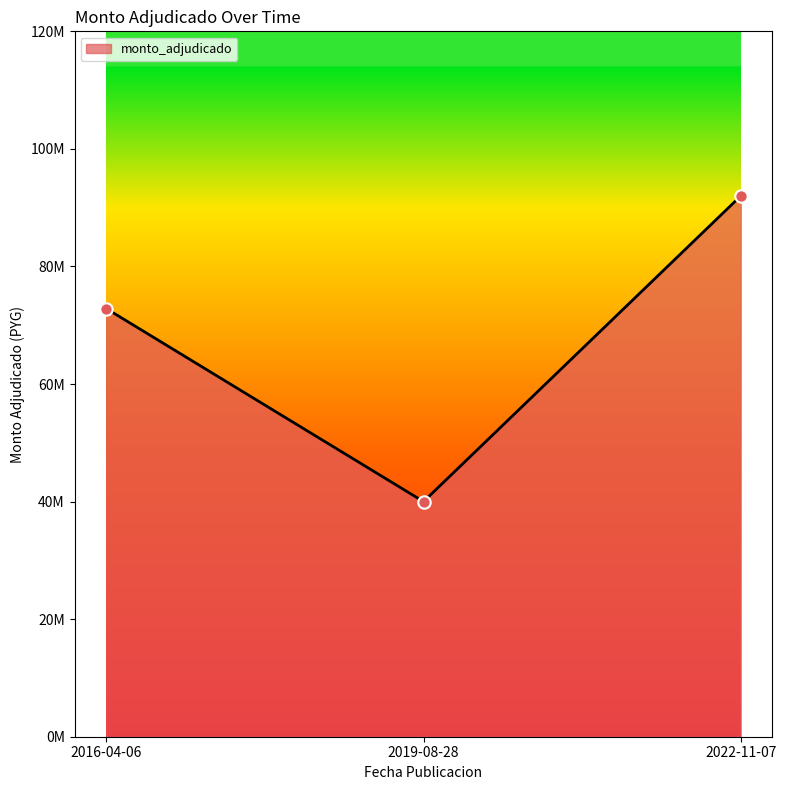

What is the ratio of the value at 2022-11-07 to the value at 2019-08-28?

2.3